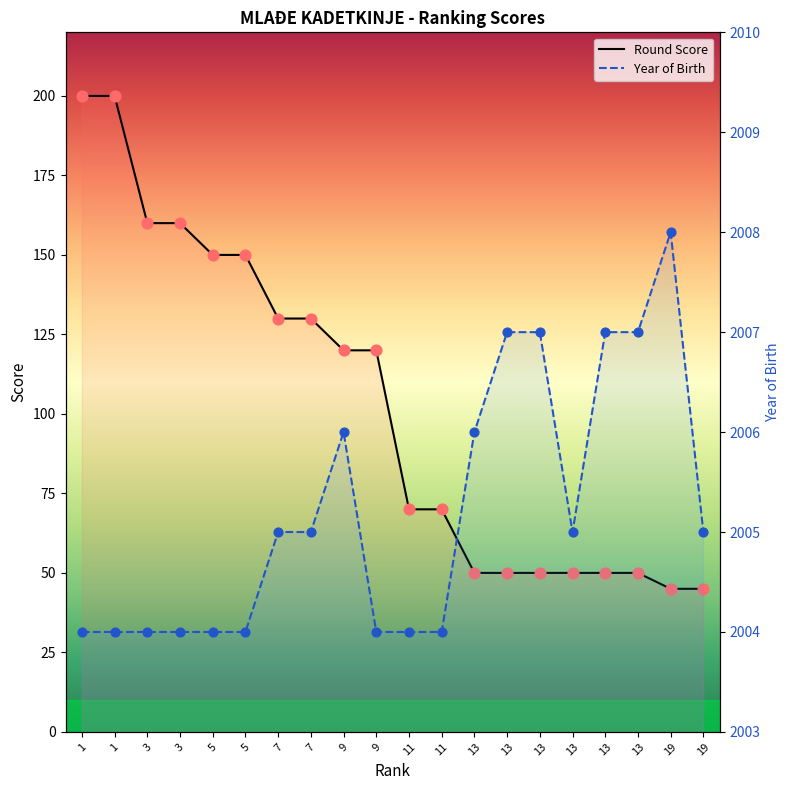

What is the total value across all series at 3?

2164